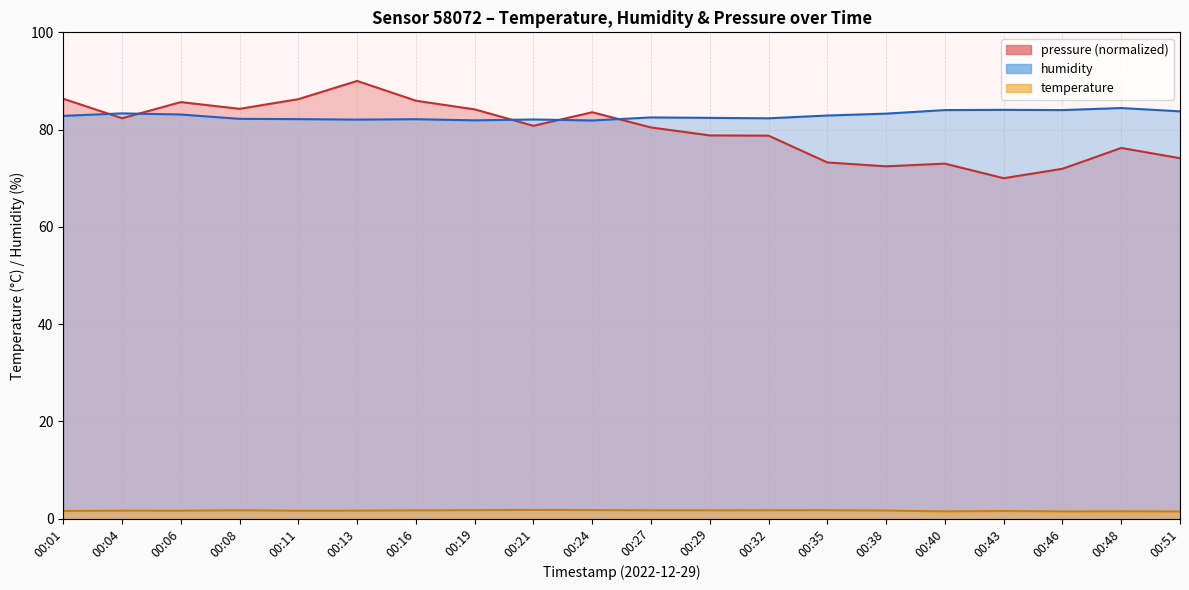

Which series changed the most between 00:08 and 00:40?

pressure